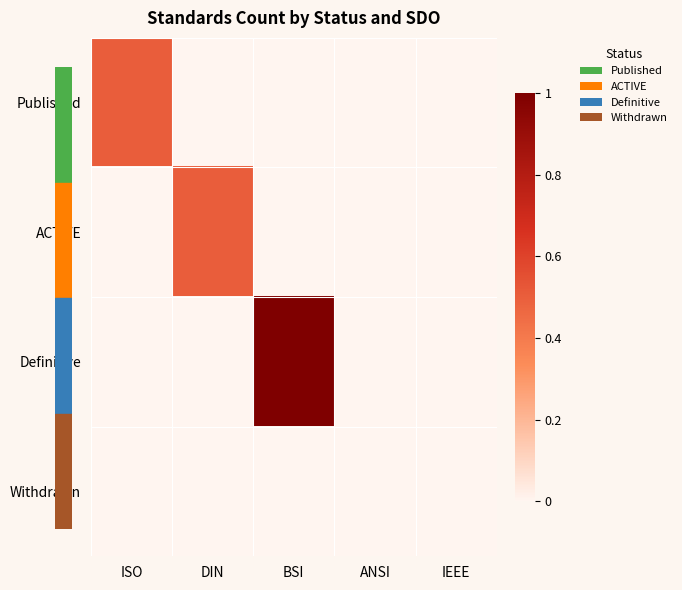

At IEEE, list the series in order from smallest to largest.

Published, ACTIVE, Definitive, Withdrawn